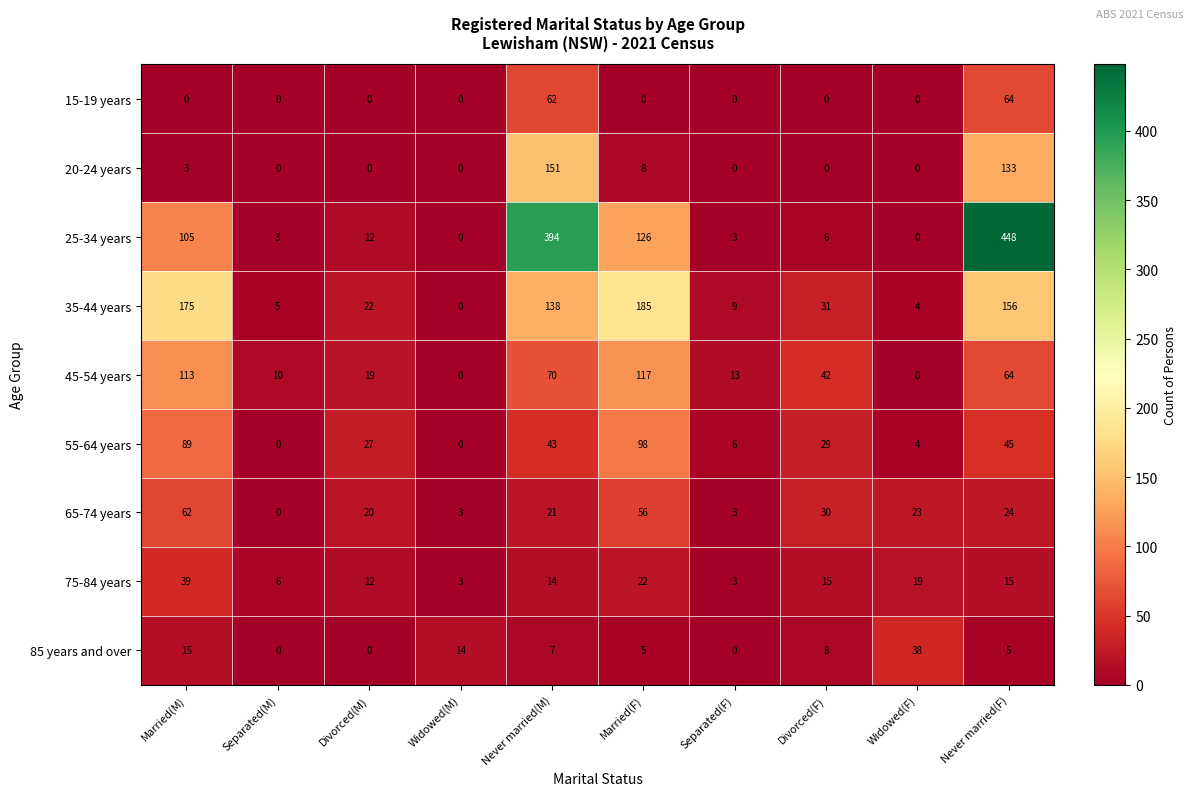

What is the total value across all series at Widowed(F)?

88